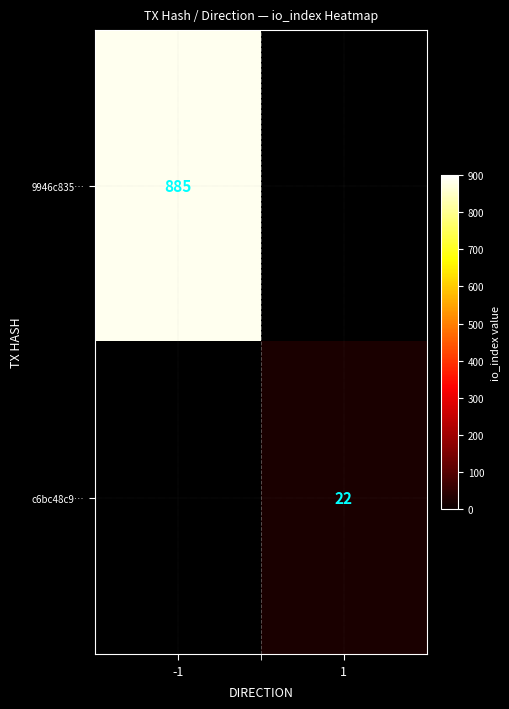

Is the value of 9946c835… at -1 greater than the value of c6bc48c9… at 1?

Yes